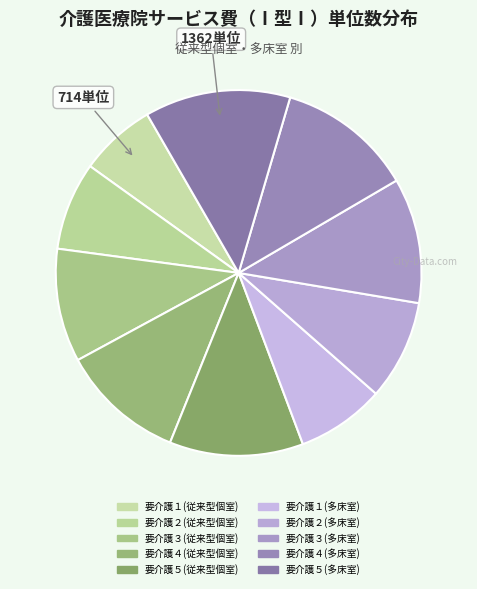

How many slices are in this pie chart?

10